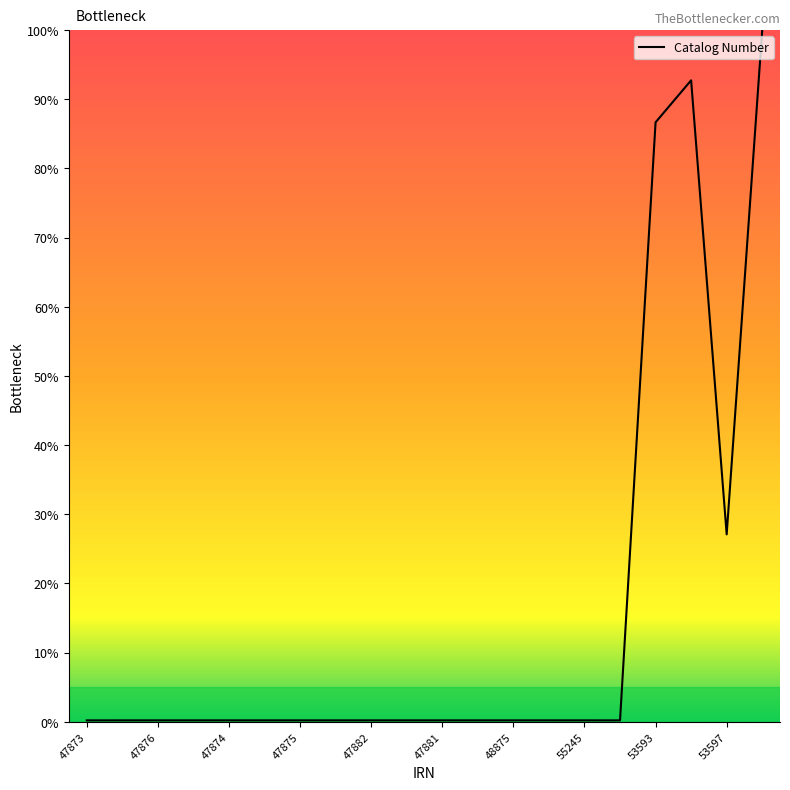

What is the difference between the maximum and minimum values?

99.8